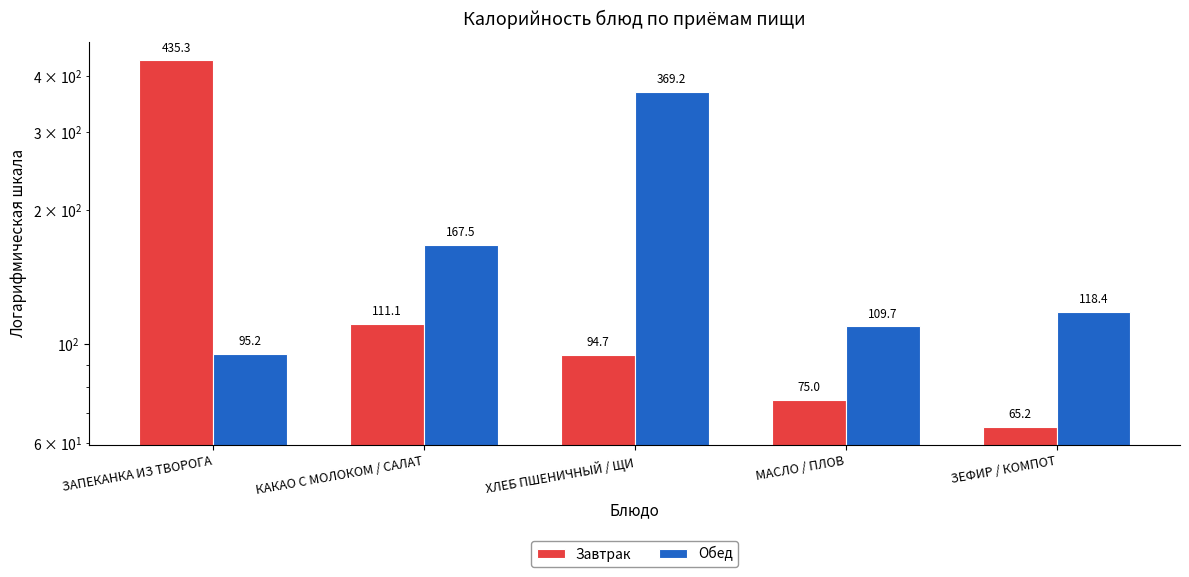

What is the label of the 2nd bar from the right?

МАСЛО / ПЛОВ